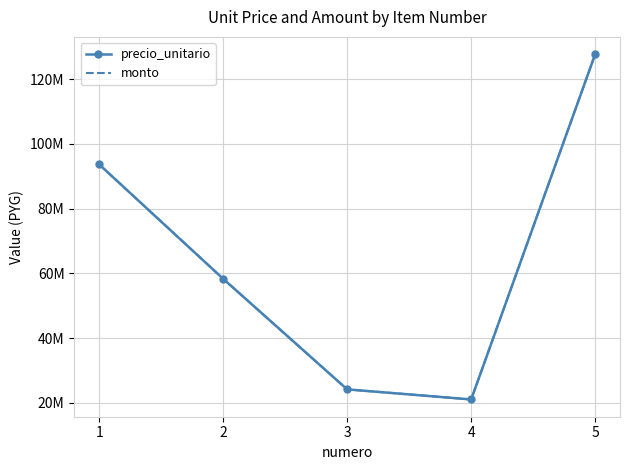

What is the sum of all monto values?

324948298